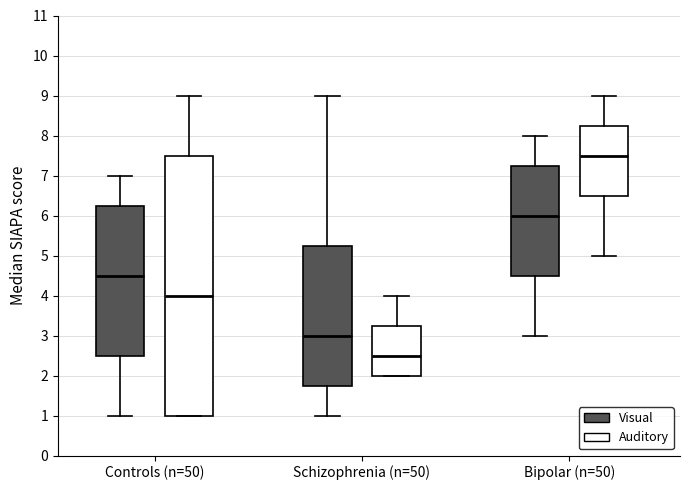

Where does the median line of the box for Controls (n=50) (Visual) sit on the y-axis? The values are not printed on the chart, so give them approximately, as read against the axis.

4.5